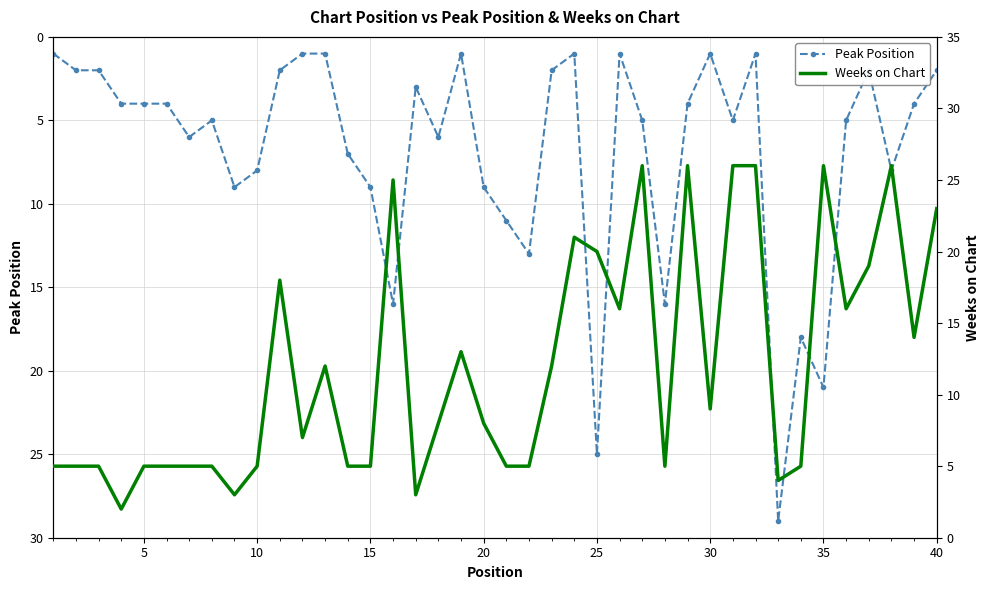

The Peak Position series shows 21 at 35. True or false?

True